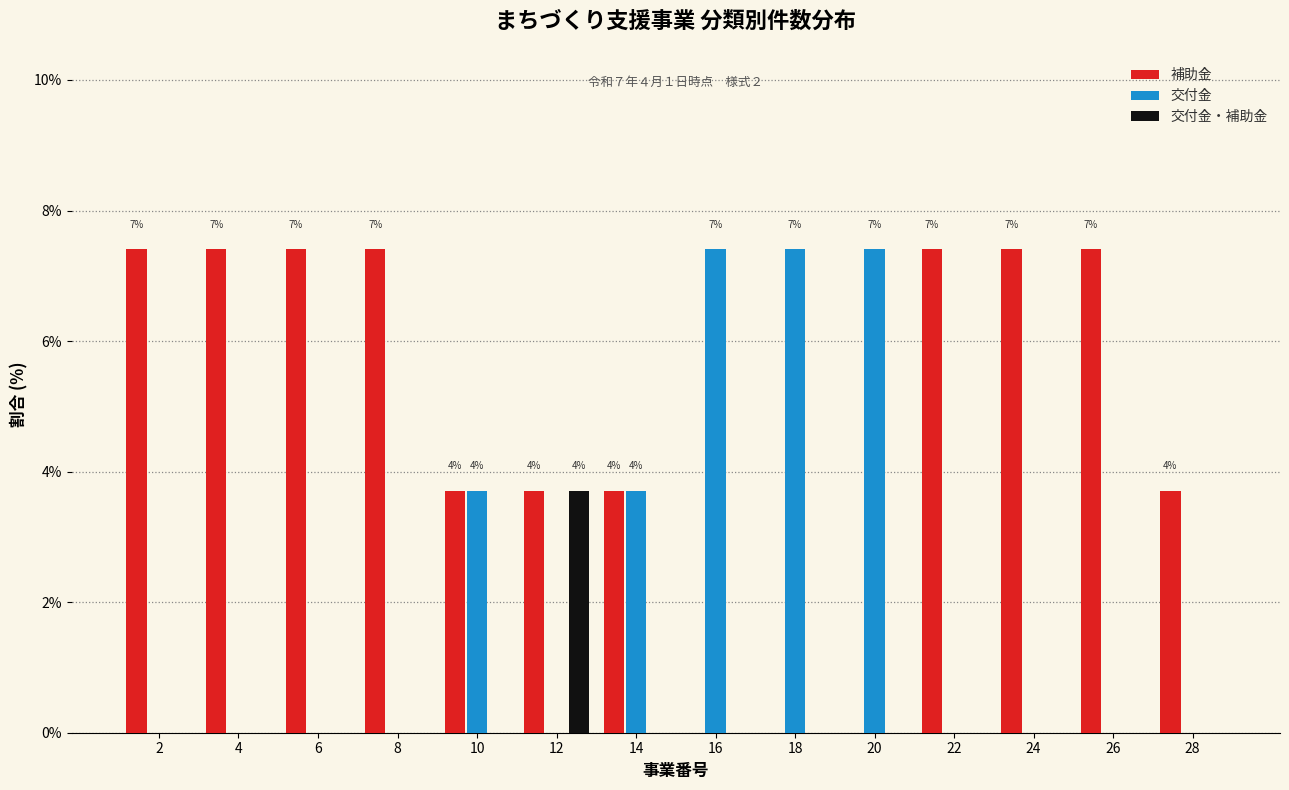

What is the greatest value displayed?

7.4